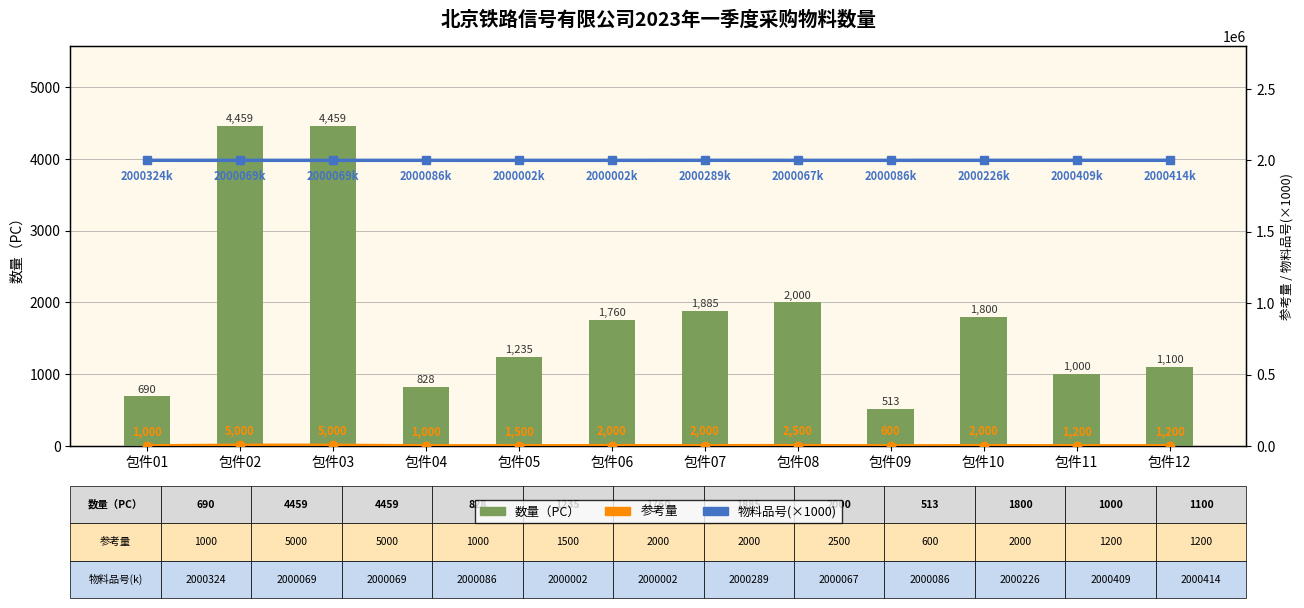

What is the difference between the maximum and minimum values in the 参考量 series?

4400.0